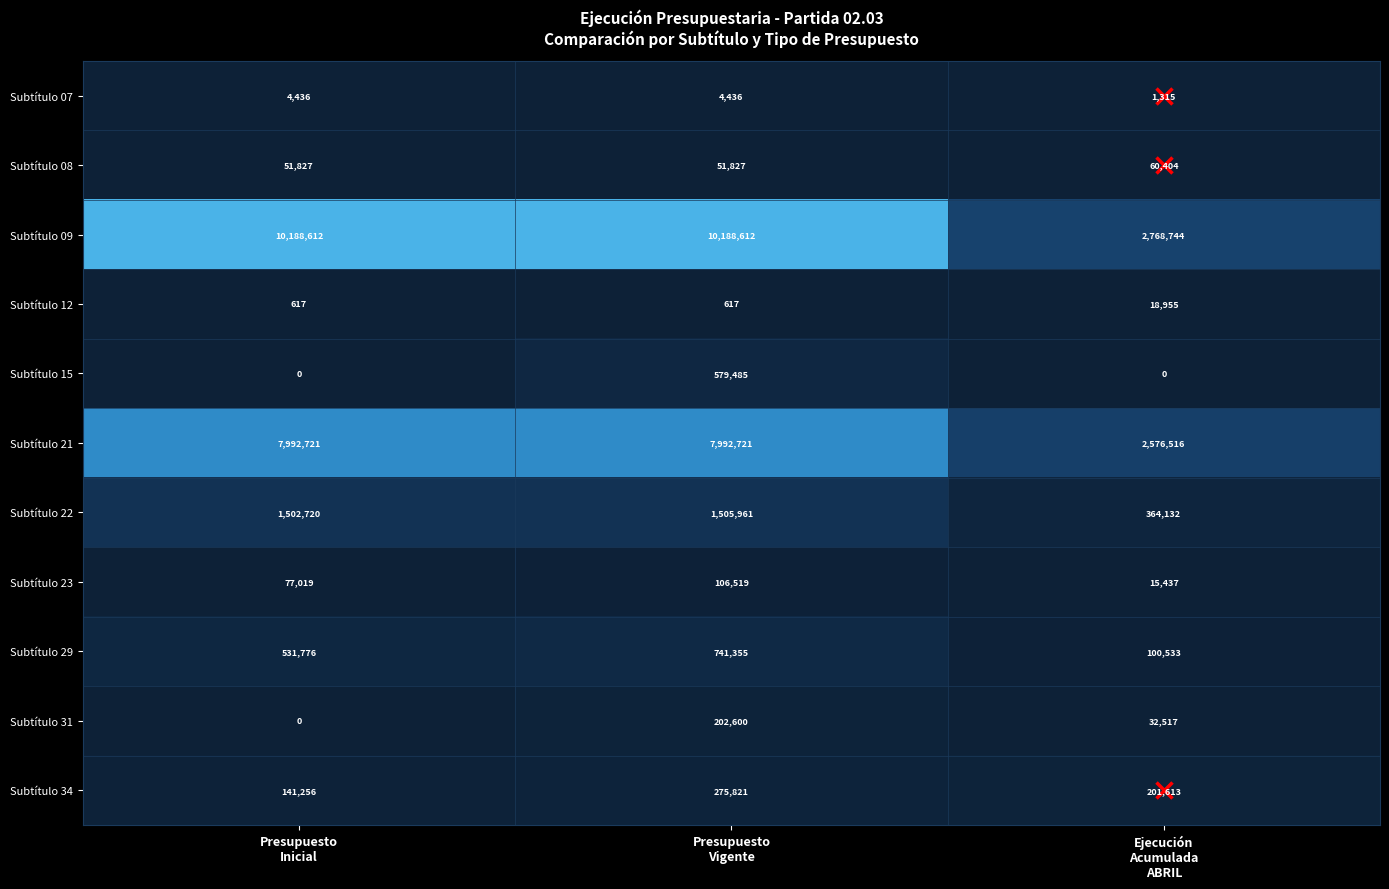

At how many categories does at least one series exceed 5808893?

2